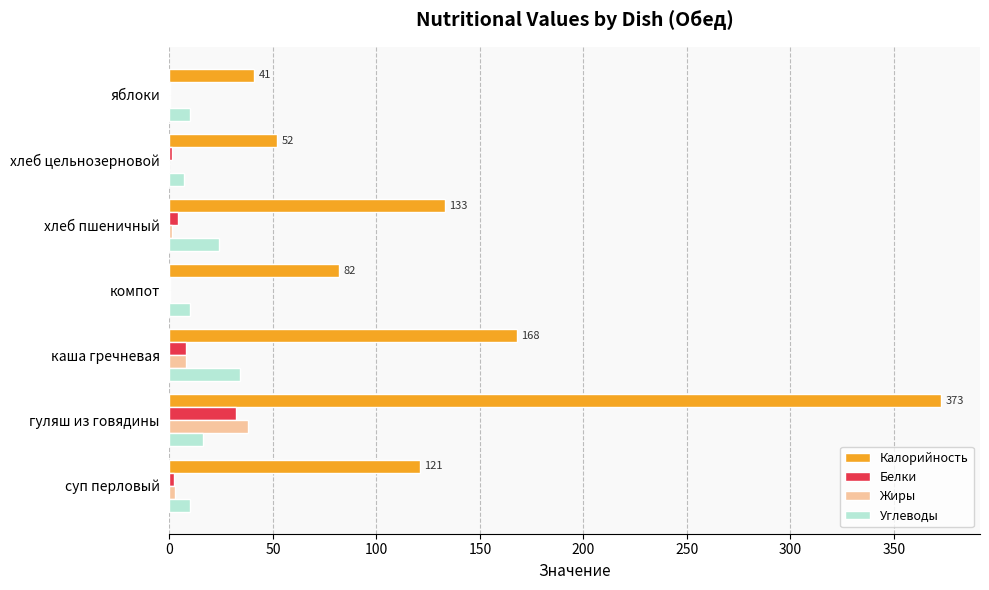

At which category does the chart reach its peak across all series?

гуляш из говядины